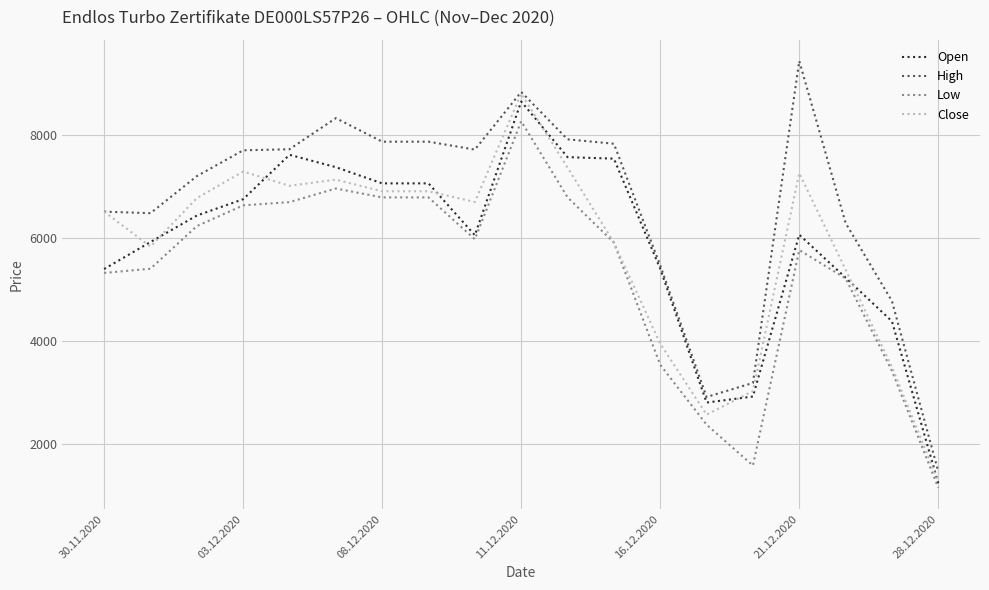

List the series in order of their peak value, highest first.

High, Close, Open, Low